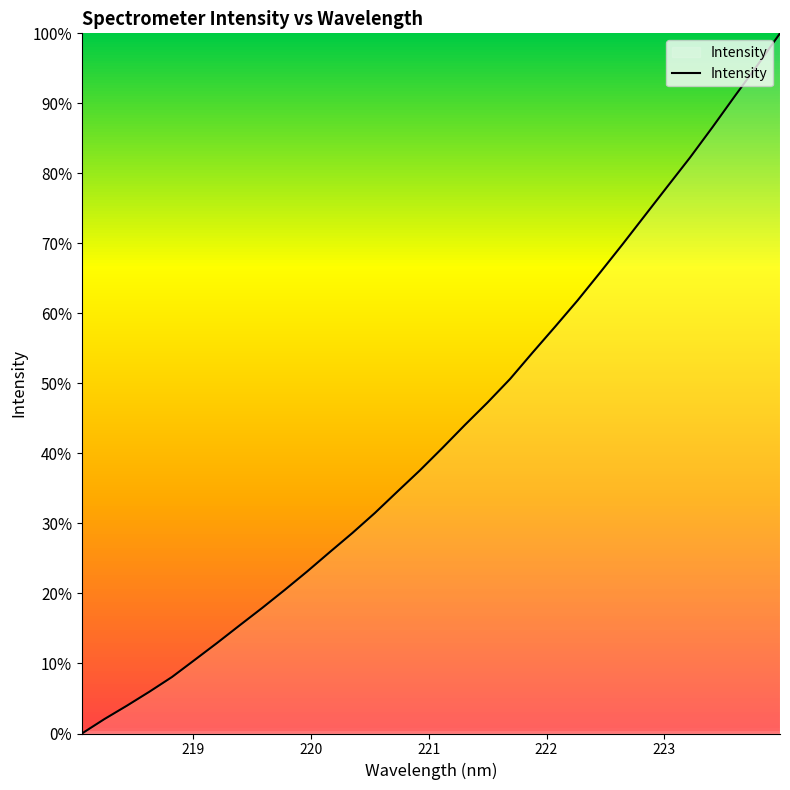

Reading right to left, what are all the values shown in this chart?

100.0	95.5	91.1	86.6	82.3	78.1	74.0	69.9	65.8	61.8	58.1	54.4	50.6	47.3	44.1	40.8	37.6	34.6	31.5	28.6	25.9	23.2	20.5	17.9	15.5	12.9	10.5	8.1	6.0	4.0	2.1	0.0